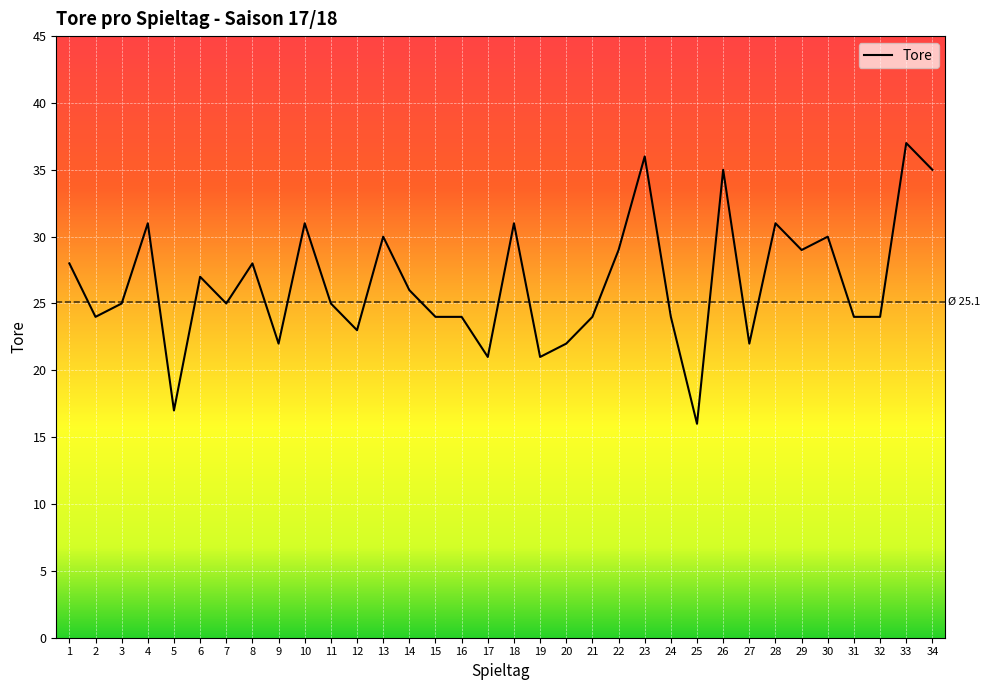

How many distinct data groups are displayed?

1